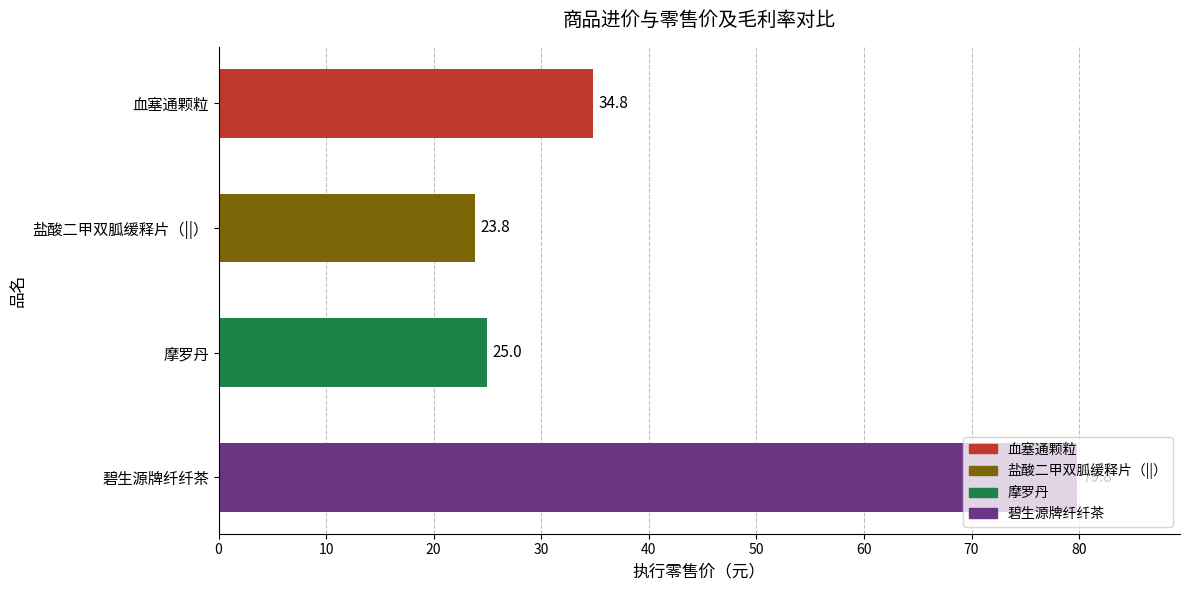

What is the difference between the second highest and second lowest values?

9.8